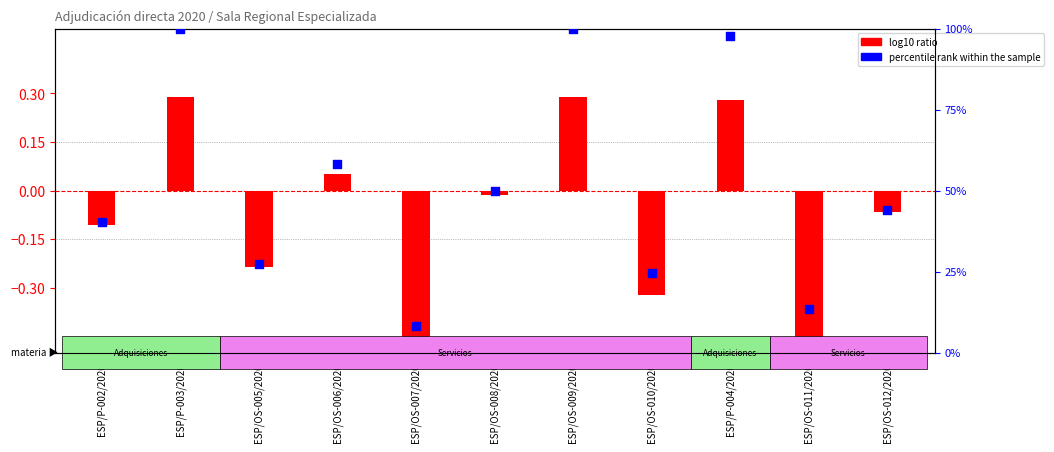

Which series contains the lowest Y value?

log10 ratio